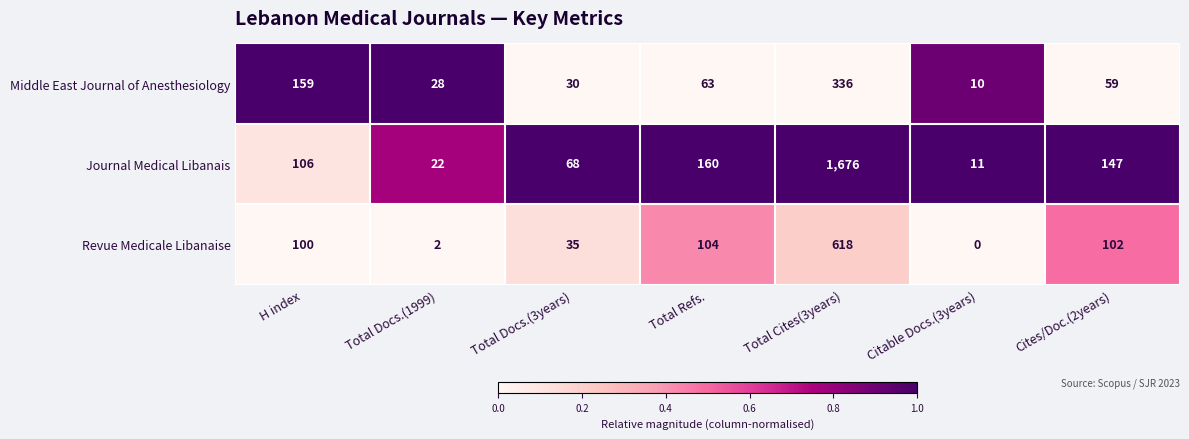

Reading left to right, extract all data points from this chart.

Middle East Journal of Anesthesiology: 159	28	30	63	336	10	59
Journal Medical Libanais: 106	22	68	160	1676	11	147
Revue Medicale Libanaise: 100	2	35	104	618	0	102